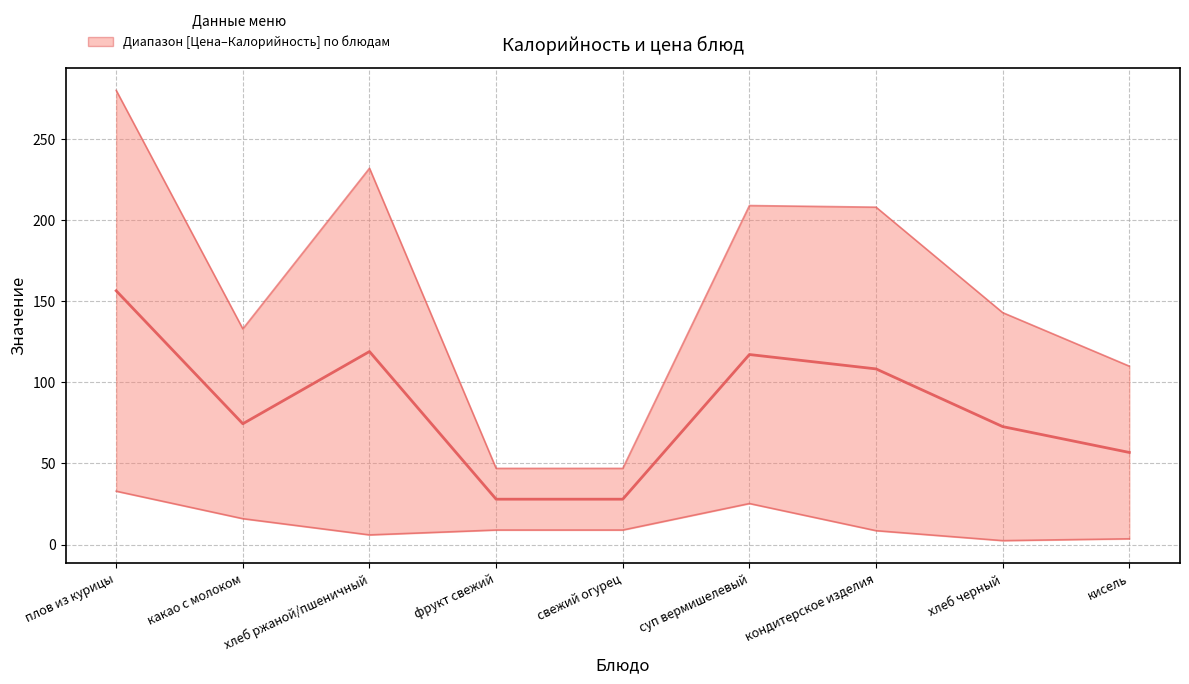

What is the difference between the second highest and second lowest values?

91.0